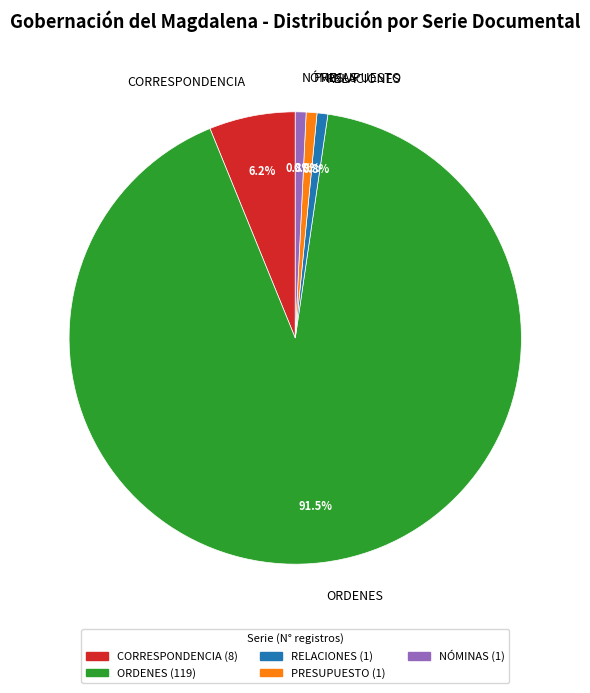

Does PRESUPUESTO account for over 50% of the chart?

No